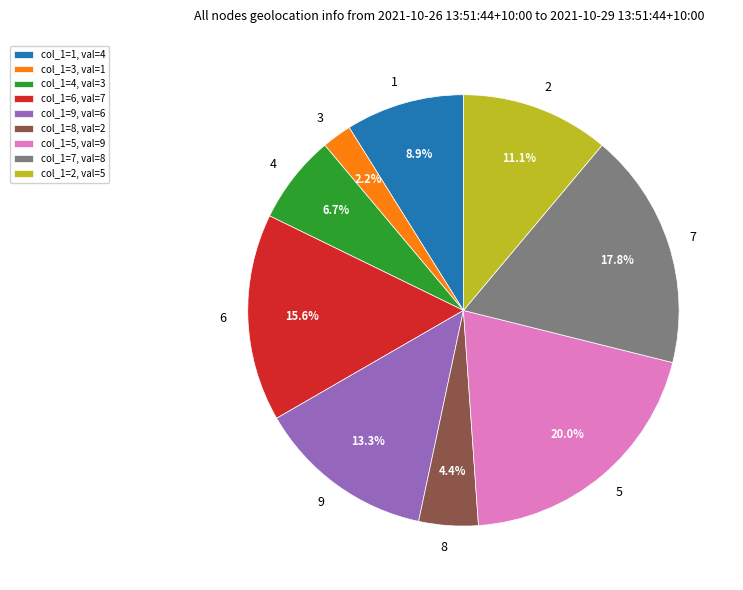

To the nearest percent, what is the difference between the largest and smallest slice percentages?

18%